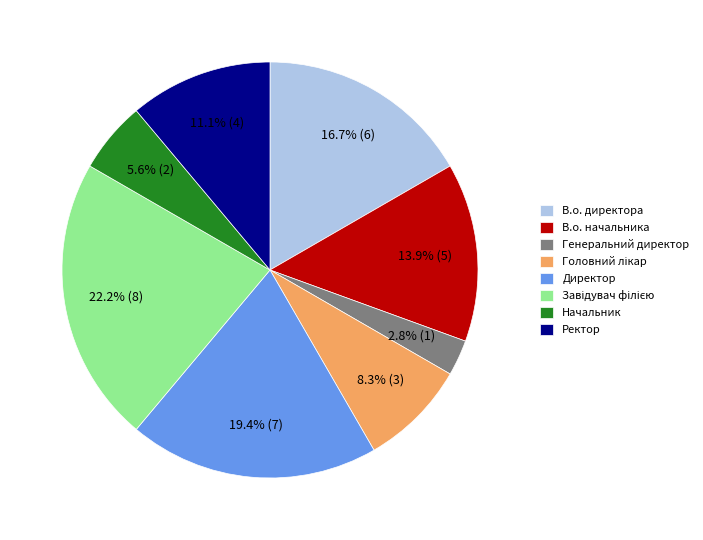

Is Генеральний директор the majority of the pie?

No